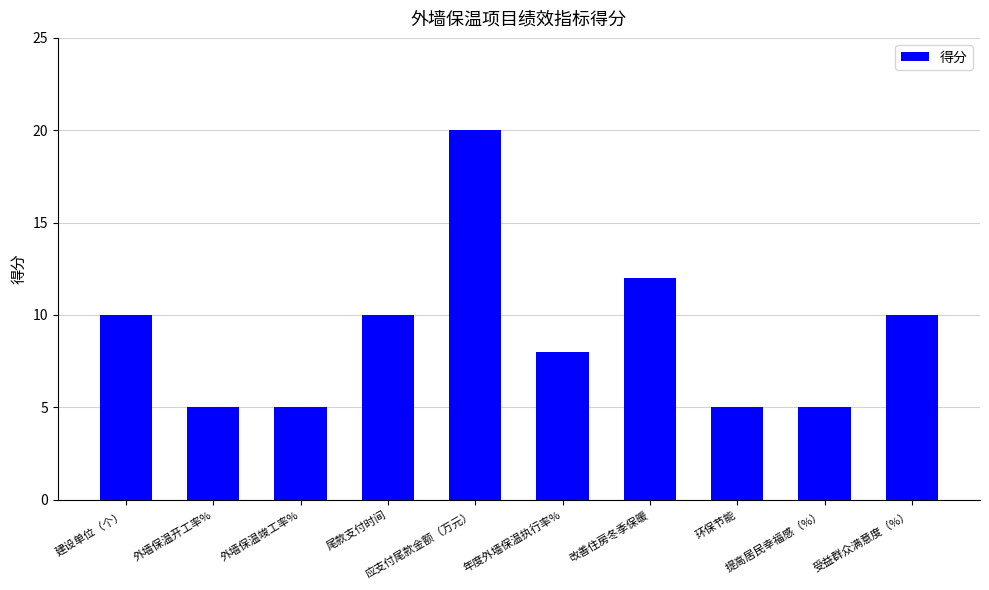

How many categories are shown in the chart?

10